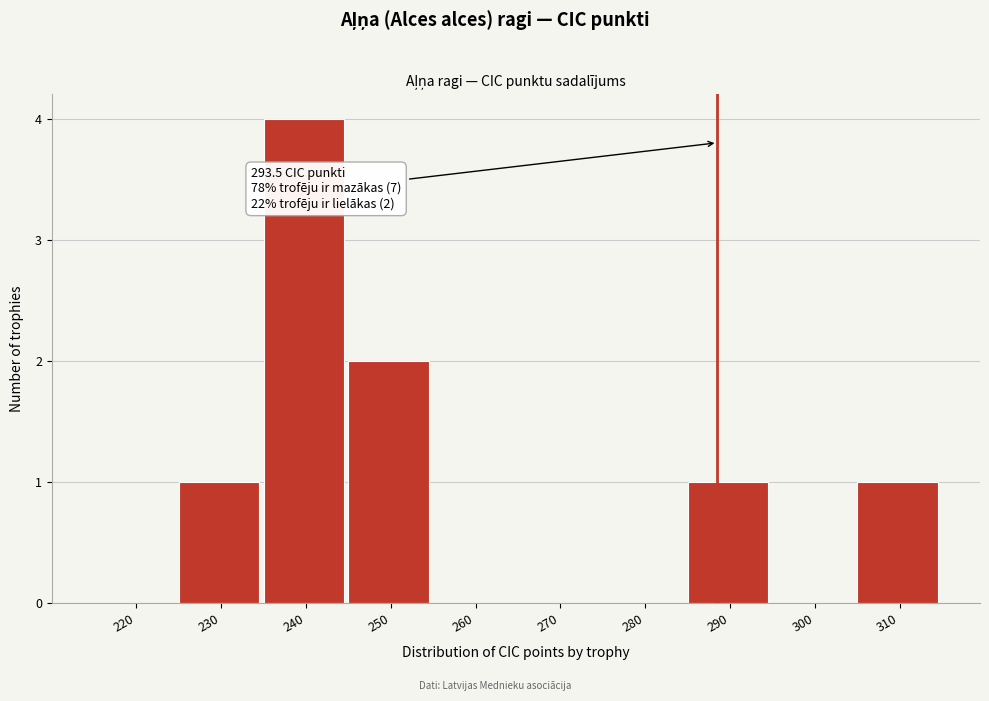

Reading left to right, what are all the values shown in this chart?

220=0	230=1	240=4	250=2	260=0	270=0	280=0	290=1	300=0	310=1